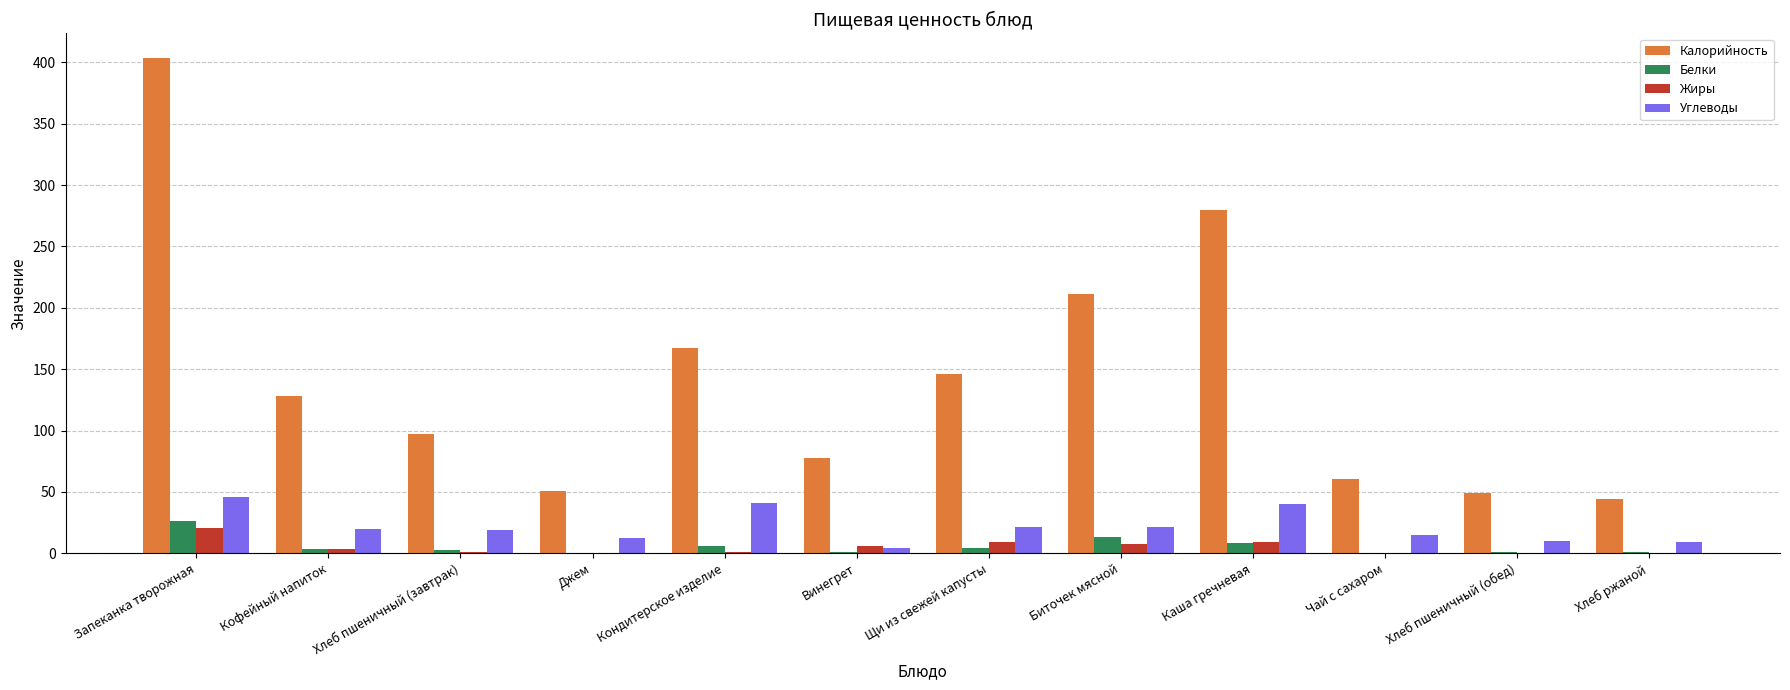

The value of Углеводы at Запеканка творожная is 68.5. True or false?

False